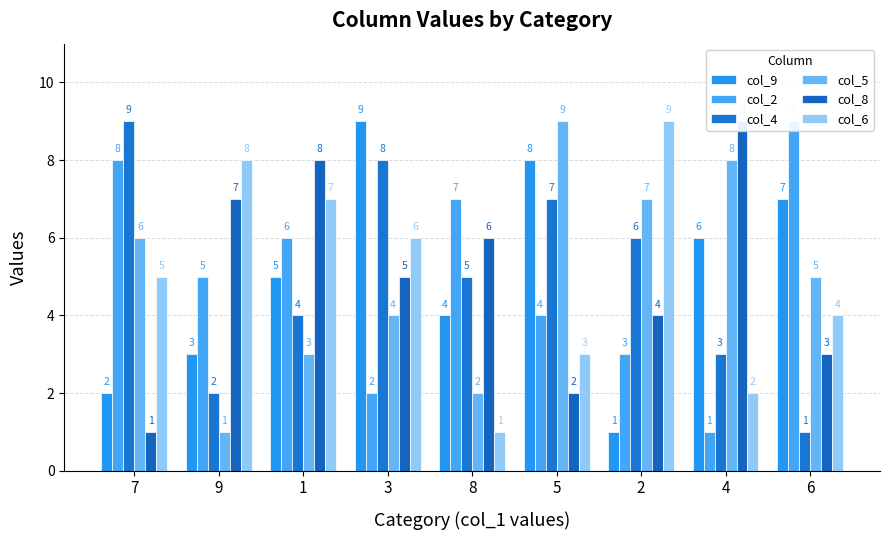

Which series changed the most between 7 and 8?

col_8